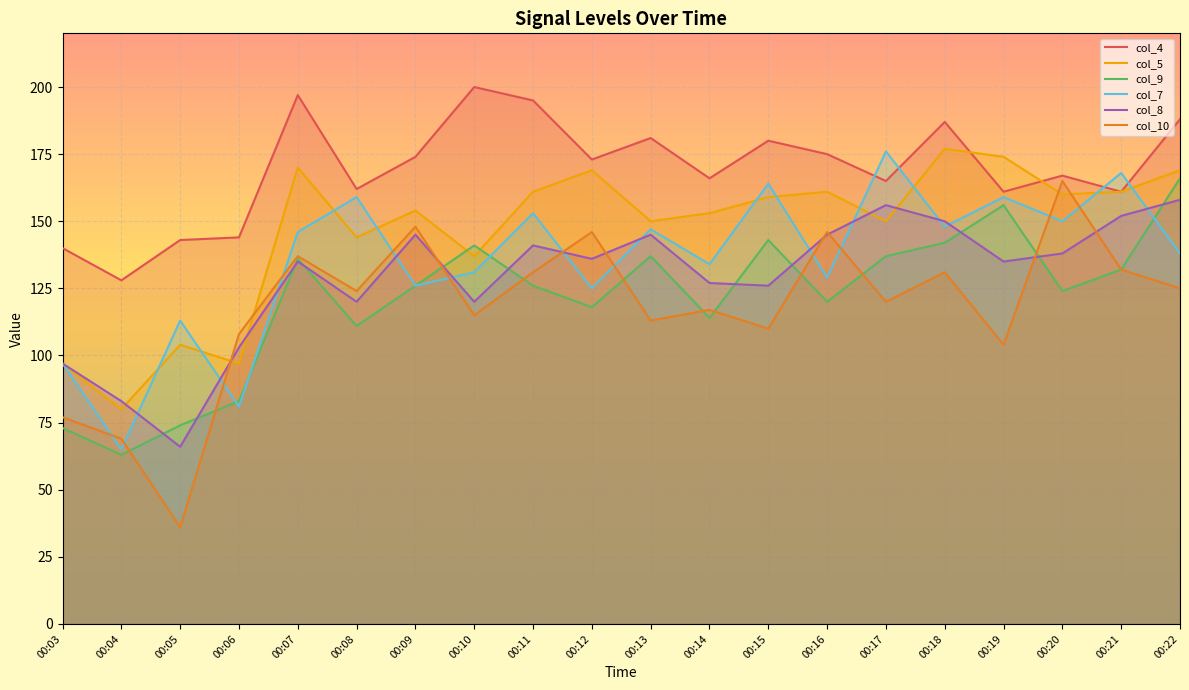

List the labels in order of col_8 value, smallest first.

00:05, 00:04, 00:03, 00:06, 00:08, 00:10, 00:15, 00:14, 00:07, 00:19, 00:12, 00:20, 00:11, 00:09, 00:13, 00:16, 00:18, 00:21, 00:17, 00:22